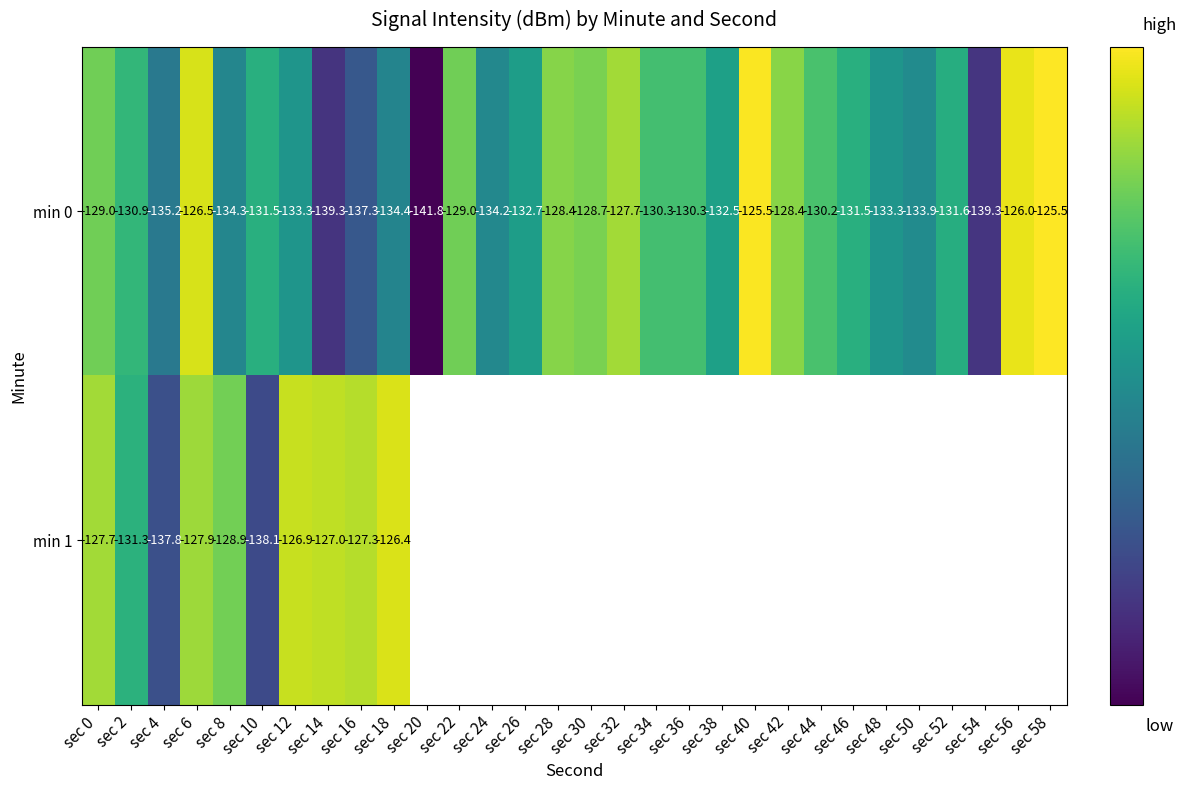

Is the value of min 0 at sec 10 greater than the value of min 1 at sec 16?

No